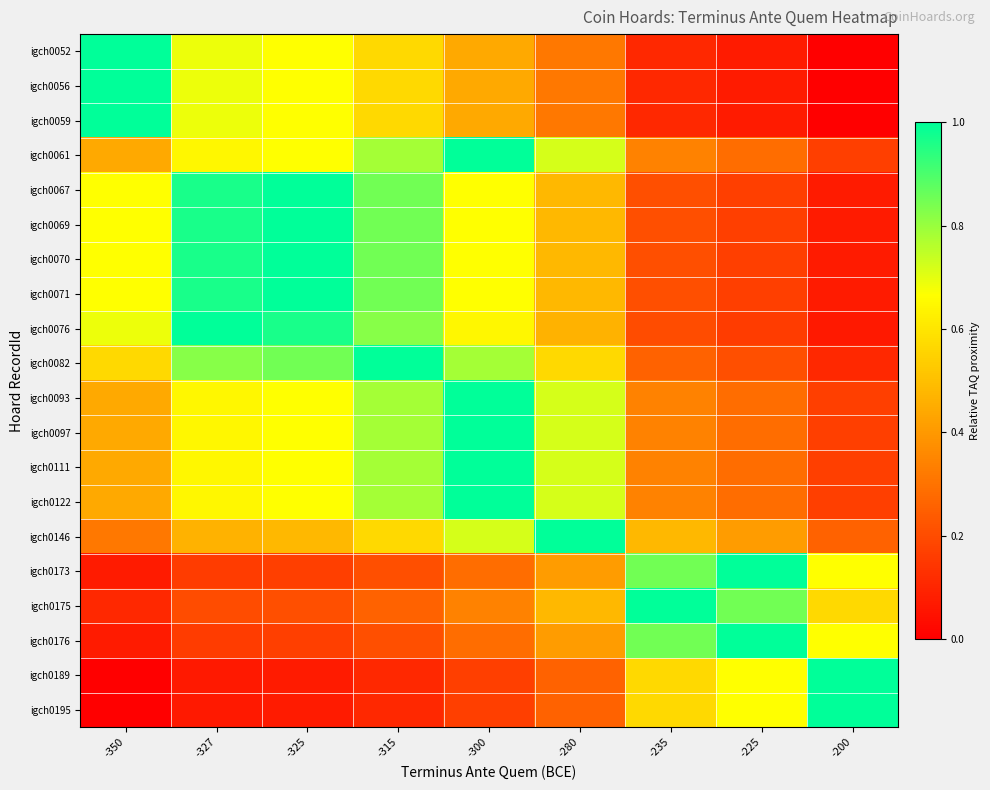

Reading right to left, list all the values displayed in this chart.

igch0052: -200=0.0	-225=0.1	-235=0.1	-280=0.3	-300=0.4	-315=0.6	-325=0.7	-327=0.7	-350=1.0
igch0056: -200=0.0	-225=0.1	-235=0.1	-280=0.3	-300=0.4	-315=0.6	-325=0.7	-327=0.7	-350=1.0
igch0059: -200=0.0	-225=0.1	-235=0.1	-280=0.3	-300=0.4	-315=0.6	-325=0.7	-327=0.7	-350=1.0
igch0061: -200=0.2	-225=0.3	-235=0.3	-280=0.7	-300=1.0	-315=0.8	-325=0.7	-327=0.6	-350=0.4
igch0067: -200=0.1	-225=0.2	-235=0.2	-280=0.5	-300=0.7	-315=0.8	-325=1.0	-327=1.0	-350=0.7
igch0069: -200=0.1	-225=0.2	-235=0.2	-280=0.5	-300=0.7	-315=0.8	-325=1.0	-327=1.0	-350=0.7
igch0070: -200=0.1	-225=0.2	-235=0.2	-280=0.5	-300=0.7	-315=0.8	-325=1.0	-327=1.0	-350=0.7
igch0071: -200=0.1	-225=0.2	-235=0.2	-280=0.5	-300=0.7	-315=0.8	-325=1.0	-327=1.0	-350=0.7
igch0076: -200=0.1	-225=0.2	-235=0.2	-280=0.5	-300=0.6	-315=0.8	-325=1.0	-327=1.0	-350=0.7
igch0082: -200=0.1	-225=0.2	-235=0.3	-280=0.6	-300=0.8	-315=1.0	-325=0.8	-327=0.8	-350=0.6
igch0093: -200=0.2	-225=0.3	-235=0.3	-280=0.7	-300=1.0	-315=0.8	-325=0.7	-327=0.6	-350=0.4
igch0097: -200=0.2	-225=0.3	-235=0.3	-280=0.7	-300=1.0	-315=0.8	-325=0.7	-327=0.6	-350=0.4
igch0111: -200=0.2	-225=0.3	-235=0.3	-280=0.7	-300=1.0	-315=0.8	-325=0.7	-327=0.6	-350=0.4
igch0122: -200=0.2	-225=0.3	-235=0.3	-280=0.7	-300=1.0	-315=0.8	-325=0.7	-327=0.6	-350=0.4
igch0146: -200=0.3	-225=0.4	-235=0.5	-280=1.0	-300=0.7	-315=0.6	-325=0.5	-327=0.5	-350=0.3
igch0173: -200=0.7	-225=1.0	-235=0.8	-280=0.4	-300=0.3	-315=0.2	-325=0.2	-327=0.2	-350=0.1
igch0175: -200=0.6	-225=0.8	-235=1.0	-280=0.5	-300=0.3	-315=0.3	-325=0.2	-327=0.2	-350=0.1
igch0176: -200=0.7	-225=1.0	-235=0.8	-280=0.4	-300=0.3	-315=0.2	-325=0.2	-327=0.2	-350=0.1
igch0189: -200=1.0	-225=0.7	-235=0.6	-280=0.3	-300=0.2	-315=0.1	-325=0.1	-327=0.1	-350=0.0
igch0195: -200=1.0	-225=0.7	-235=0.6	-280=0.3	-300=0.2	-315=0.1	-325=0.1	-327=0.1	-350=0.0